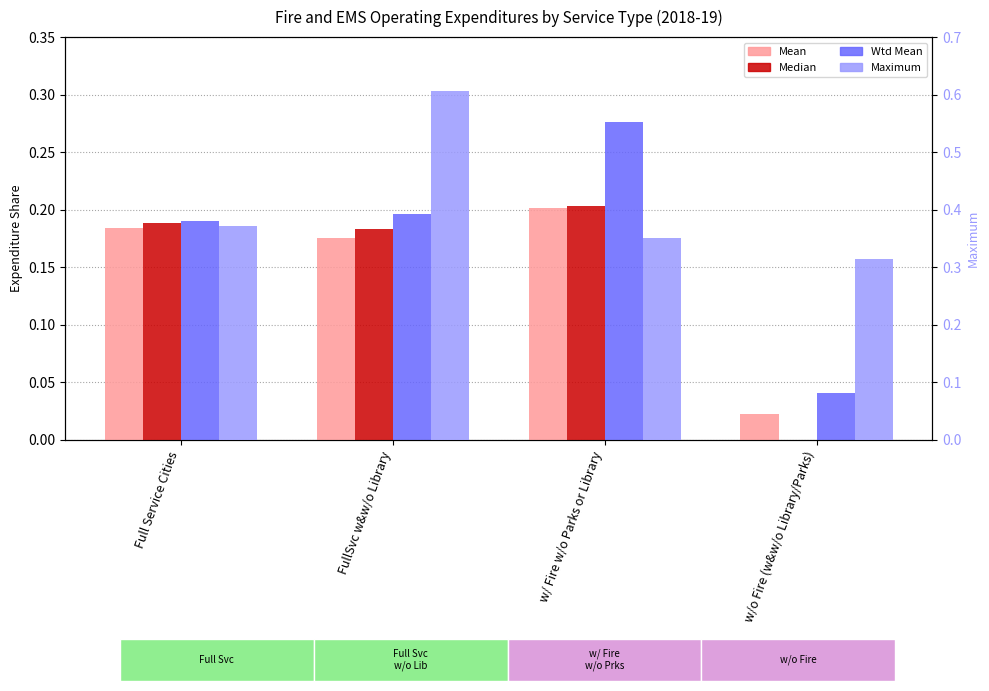

Reading right to left, extract all data points from this chart.

Mean: w/o Fire (w&w/o Library/Parks)=0.0	w/ Fire w/o Parks or Library=0.2	FullSvc w&w/o Library=0.2	Full Service Cities=0.2
Median: w/o Fire (w&w/o Library/Parks)=0.0	w/ Fire w/o Parks or Library=0.2	FullSvc w&w/o Library=0.2	Full Service Cities=0.2
Wtd Mean: w/o Fire (w&w/o Library/Parks)=0.0	w/ Fire w/o Parks or Library=0.3	FullSvc w&w/o Library=0.2	Full Service Cities=0.2
Maximum: w/o Fire (w&w/o Library/Parks)=0.3	w/ Fire w/o Parks or Library=0.4	FullSvc w&w/o Library=0.6	Full Service Cities=0.4